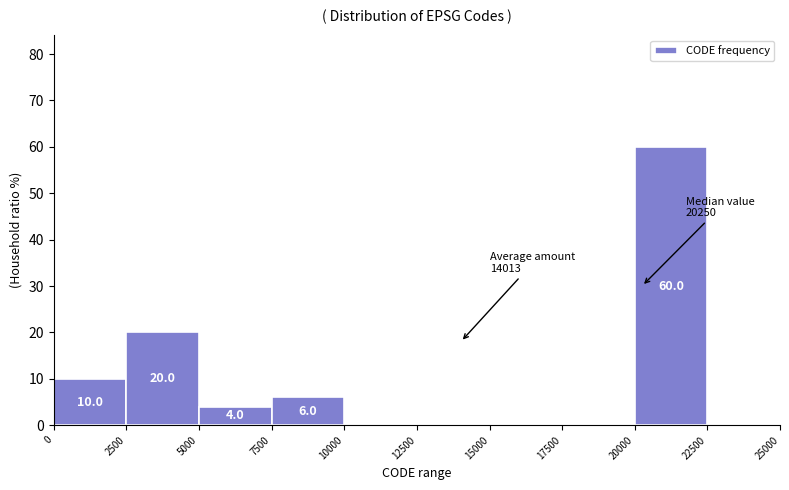

Which range on the x-axis has the tallest bar?

20000 to 22500